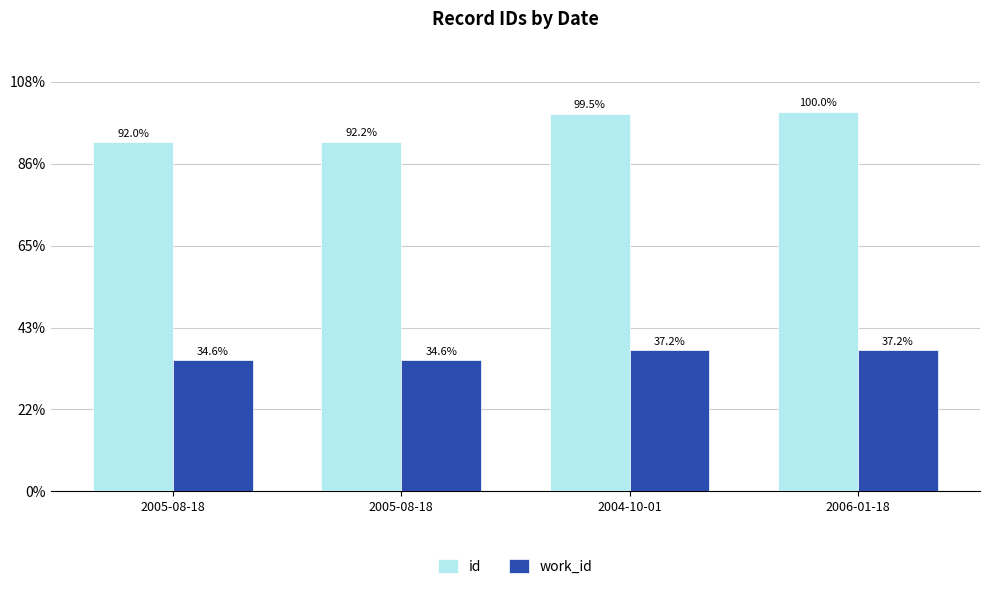

At which category is the sum across all series the highest?

2006-01-18